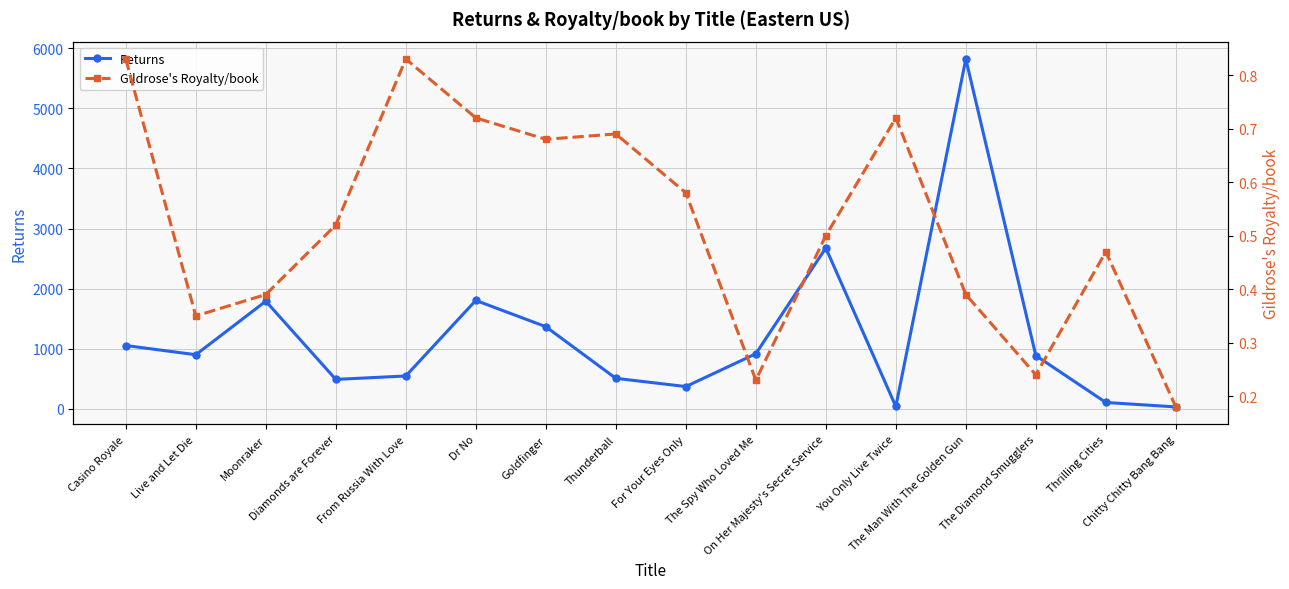

What is the difference between the Returns values at Goldfinger and Casino Royale?

314